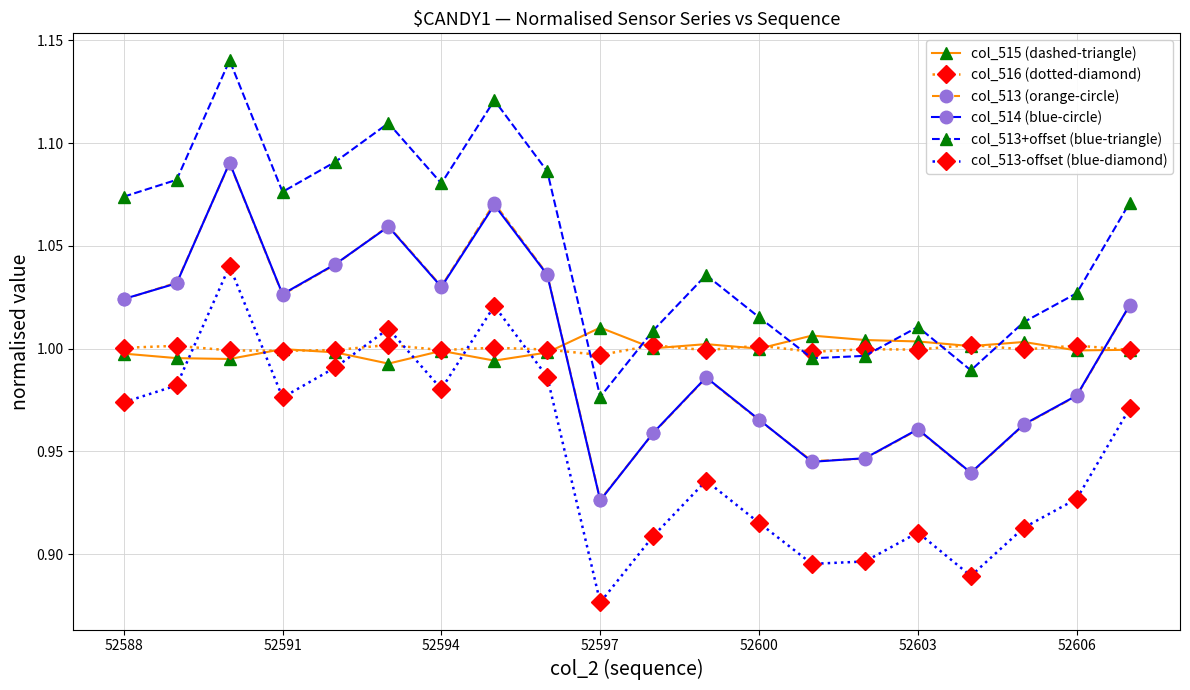

After their last crossing, which series has the higher values: col_516 (dotted-diamond) or col_513 (orange-circle)?

col_513 (orange-circle)